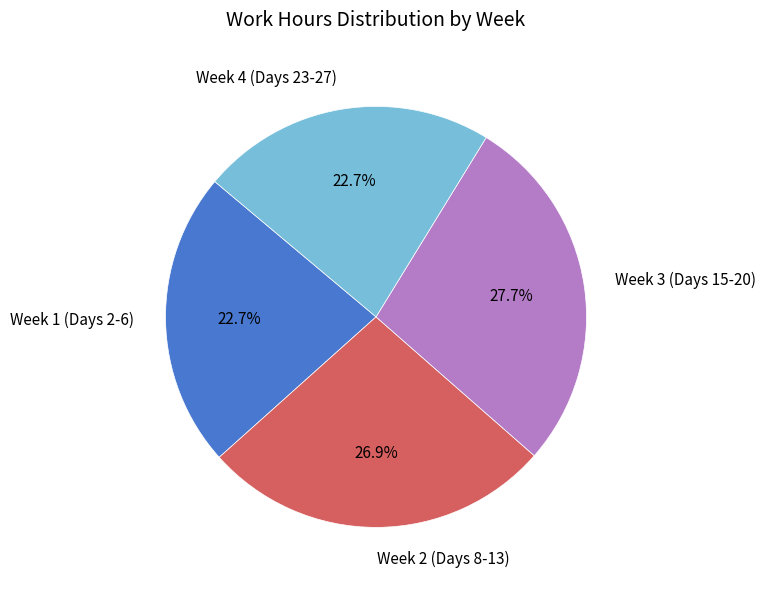

Is there a majority slice in this chart?

No